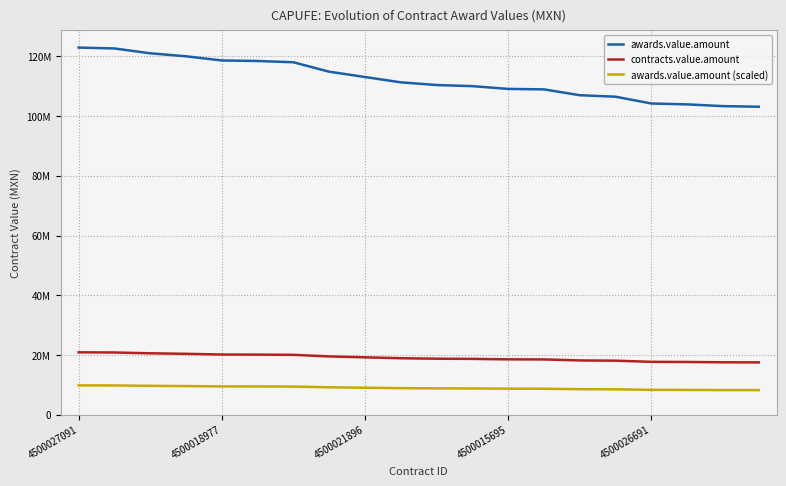

Is this an area chart (filled region under the line)?

No